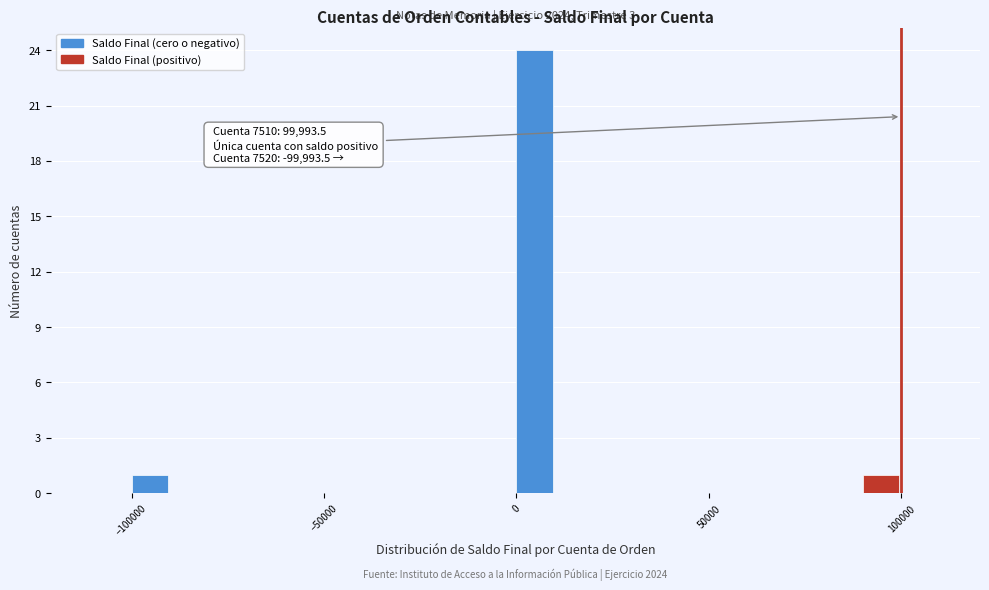

Read against the x-axis, roughly where is the centre of the tallest bar?

5000